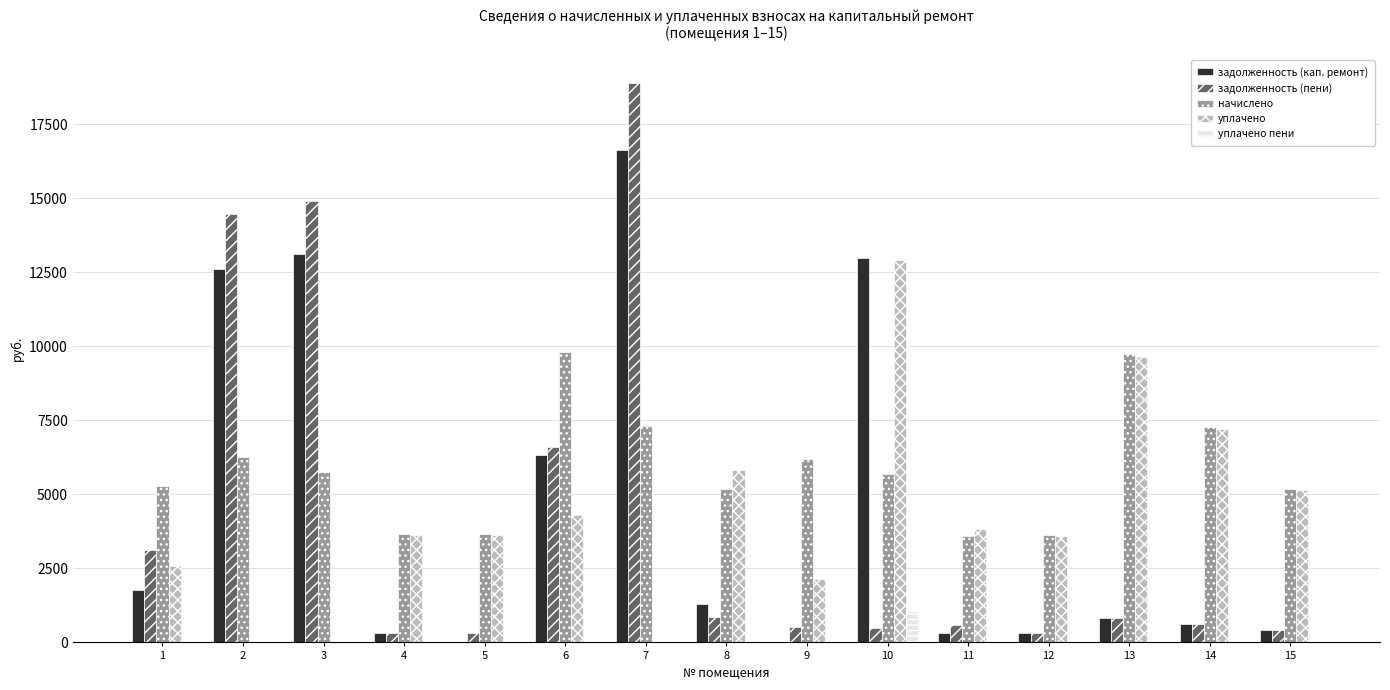

What is the spread (max minus min) of values at 2?

14480.0